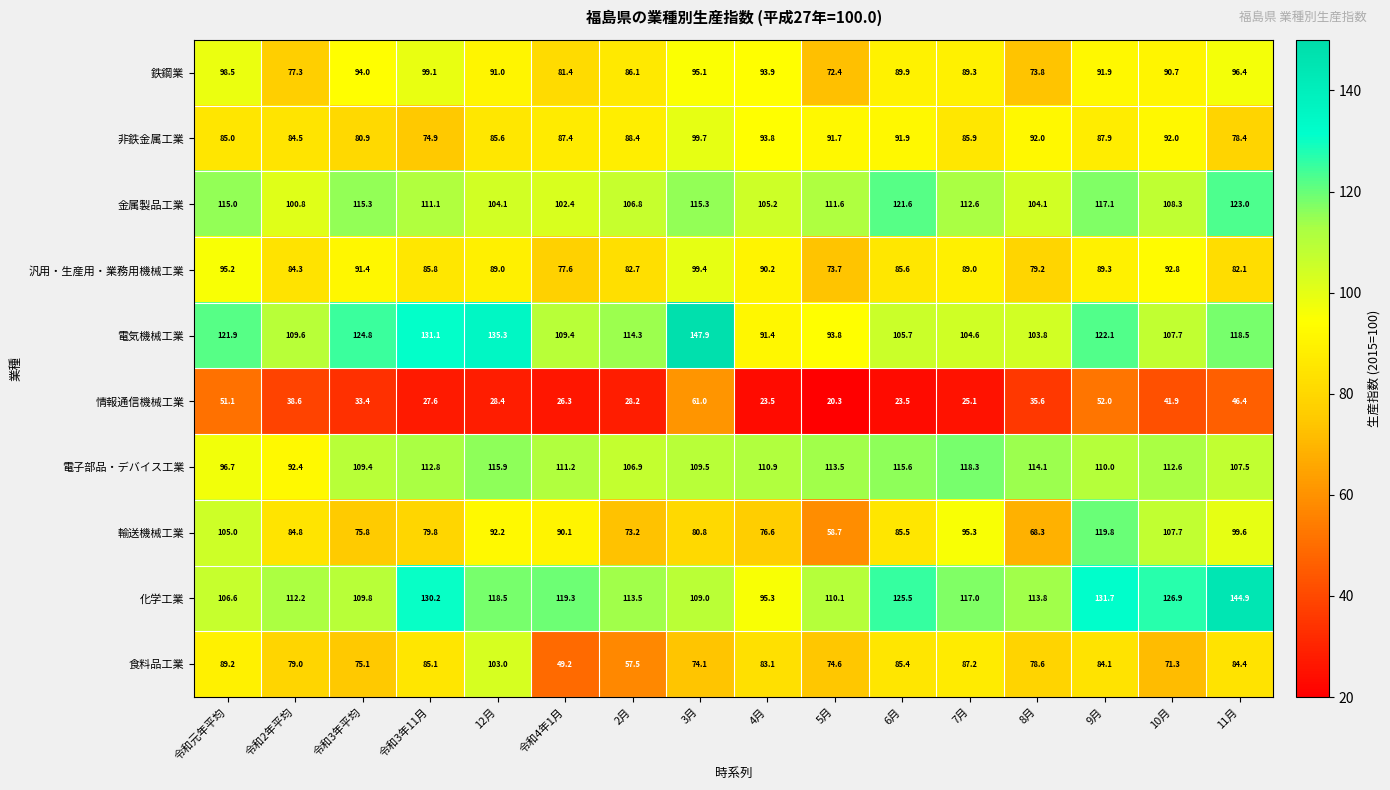

Which series has the widest spread of values?

輸送機械工業